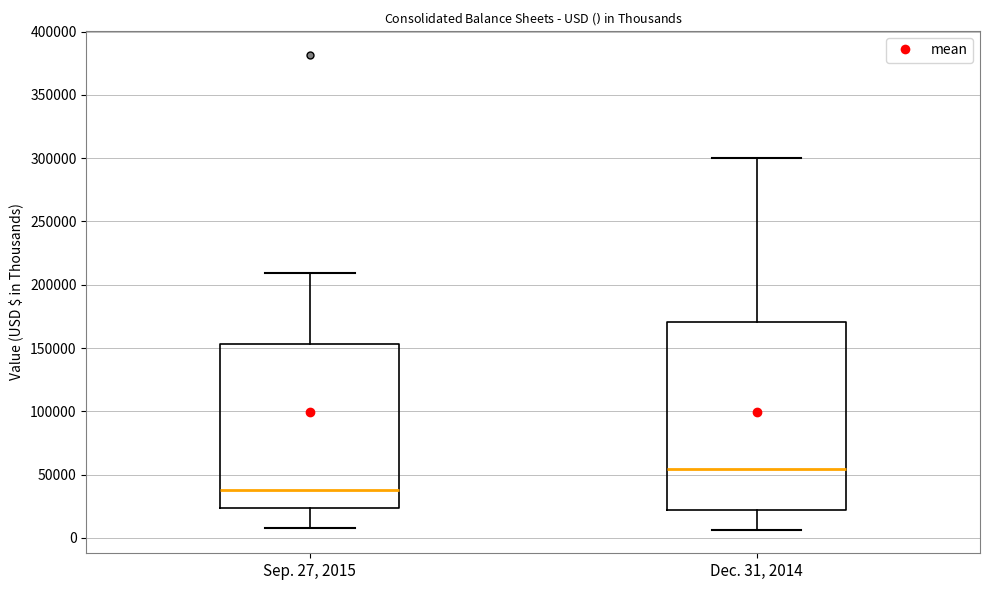

Where does the median line of the box for Dec. 31, 2014 sit on the y-axis? The values are not printed on the chart, so give them approximately, as read against the axis.

55000